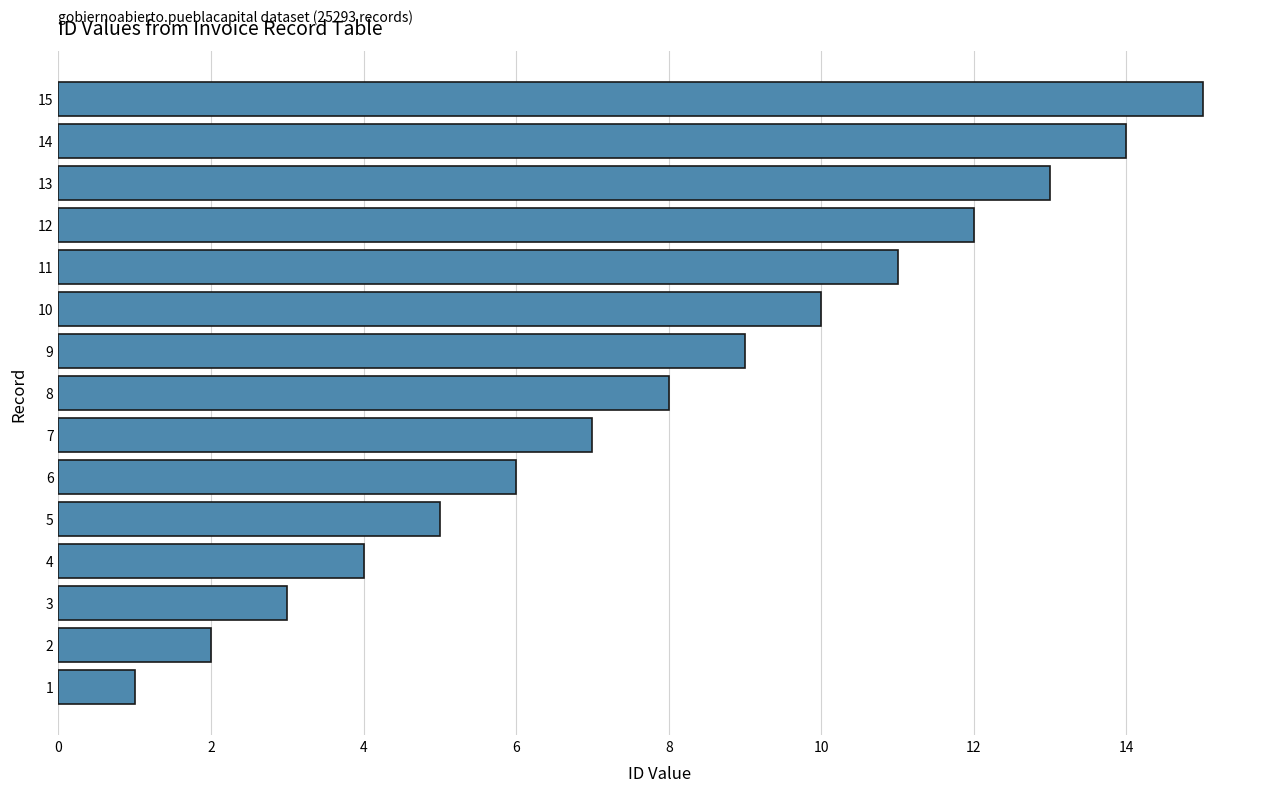

At which category does the chart reach its minimum across all series?

1